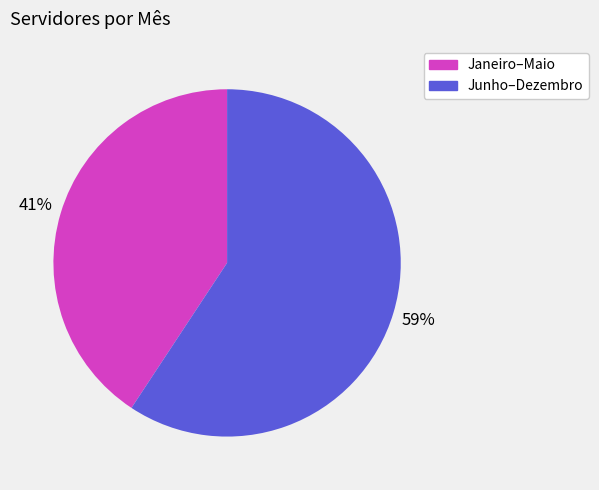

To the nearest percent, what is the average slice percentage?

50%